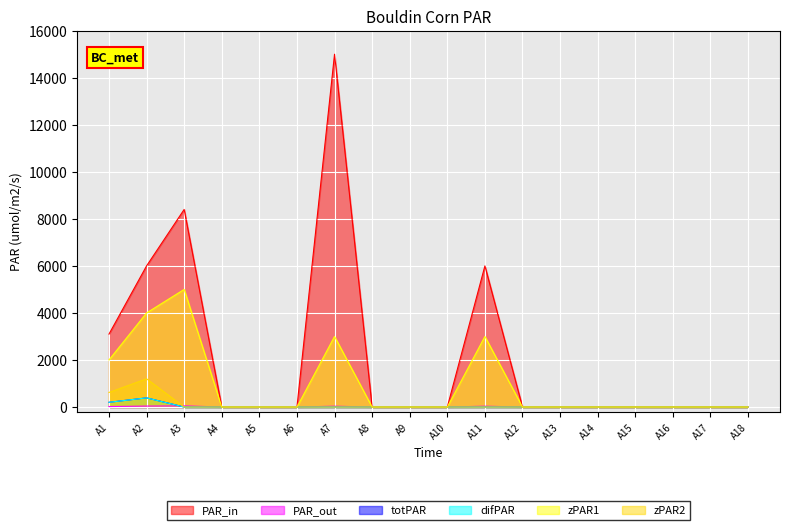

Reading left to right, what are all the values shown in this chart?

PAR_in: 3100.0	6000.0	8400.0	0.0	0.0	0.0	15000.0	0.0	0.0	0.0	6000.0	0.0	0.0	0.0	0.0	0.0	0.0	0.0
PAR_out: 20.0	40.0	48.0	0.0	0.0	0.0	34.0	0.0	0.0	0.0	34.0	0.0	0.0	0.0	0.0	0.0	0.0	0.0
totPAR: 201.0	389.0	0.0	0.0	0.0	0.0	0.0	0.0	0.0	0.0	0.0	0.0	0.0	0.0	0.0	0.0	0.0	0.0
difPAR: 201.0	389.0	0.0	0.0	0.0	0.0	0.0	0.0	0.0	0.0	0.0	0.0	0.0	0.0	0.0	0.0	0.0	0.0
zPAR1: 2000.0	4000.0	5000.0	0.0	0.0	0.0	3000.0	0.0	0.0	0.0	3000.0	0.0	0.0	0.0	0.0	0.0	0.0	0.0
zPAR2: 620.0	1200.0	0.0	0.0	0.0	0.0	0.0	0.0	0.0	0.0	0.0	0.0	0.0	0.0	0.0	0.0	0.0	0.0